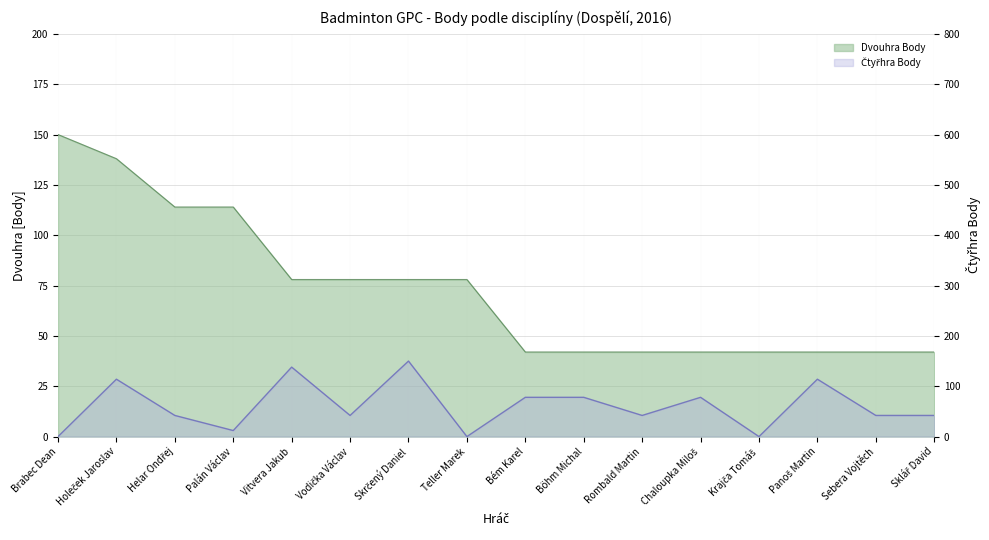

Reading right to left, list all the values displayed in this chart.

Dvouhra Body: 42	42	42	42	42	42	42	42	78	78	78	78	114	114	138	150
Čtyřhra Body: 42	42	114	0	78	42	78	78	0	150	42	138	12	42	114	0